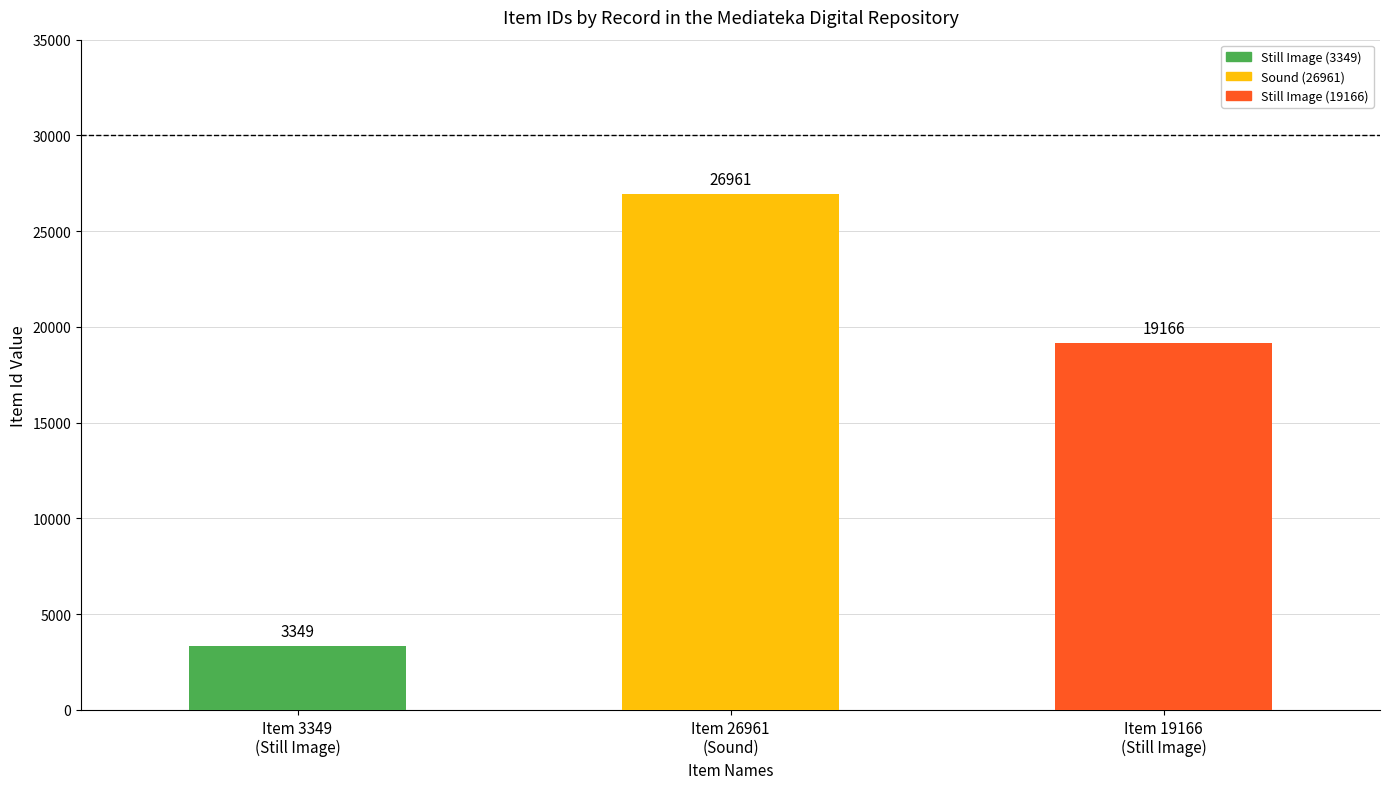

How many values are between 3349 and 26961?

3